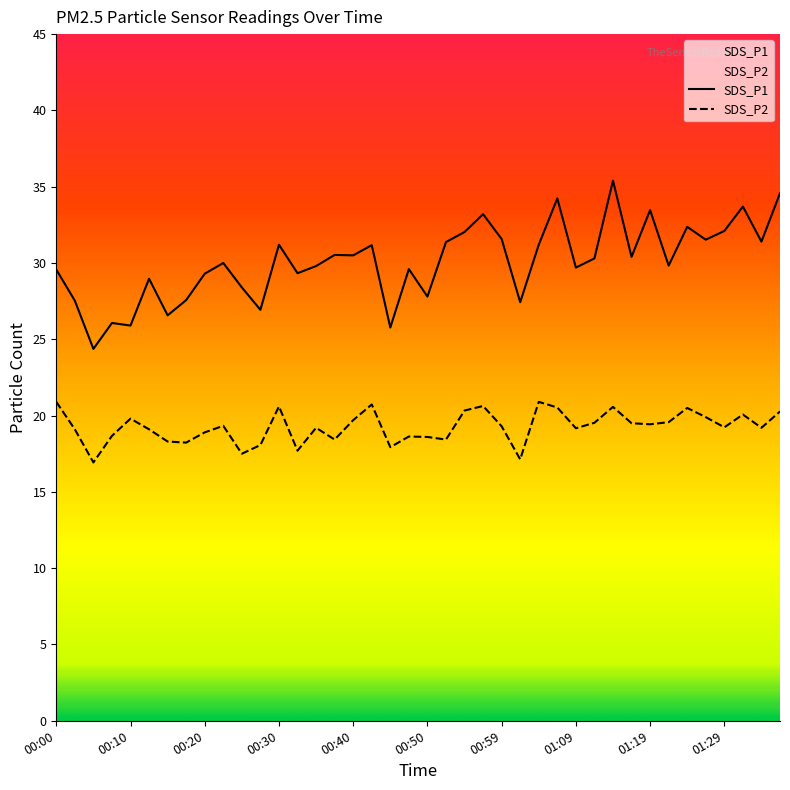

The value of SDS_P1 at 00:10 is 25.9. True or false?

True